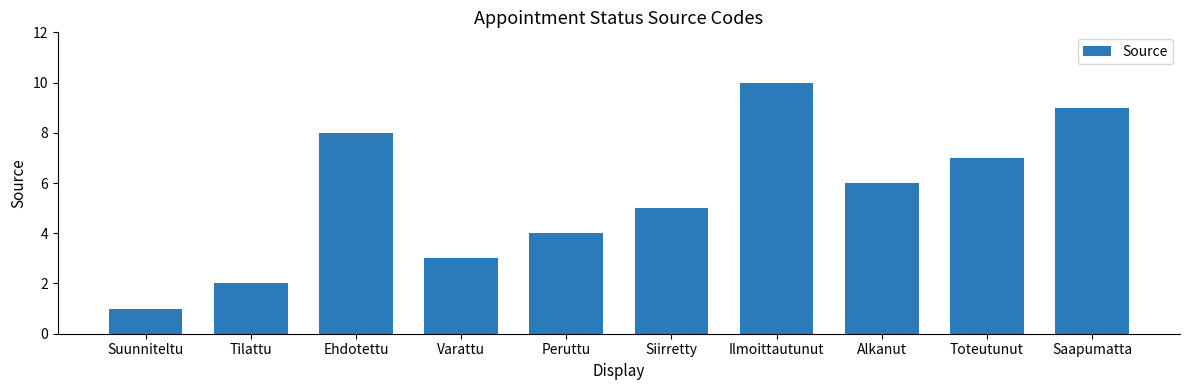

Reading right to left, what are all the values shown in this chart?

Saapumatta=9	Toteutunut=7	Alkanut=6	Ilmoittautunut=10	Siirretty=5	Peruttu=4	Varattu=3	Ehdotettu=8	Tilattu=2	Suunniteltu=1